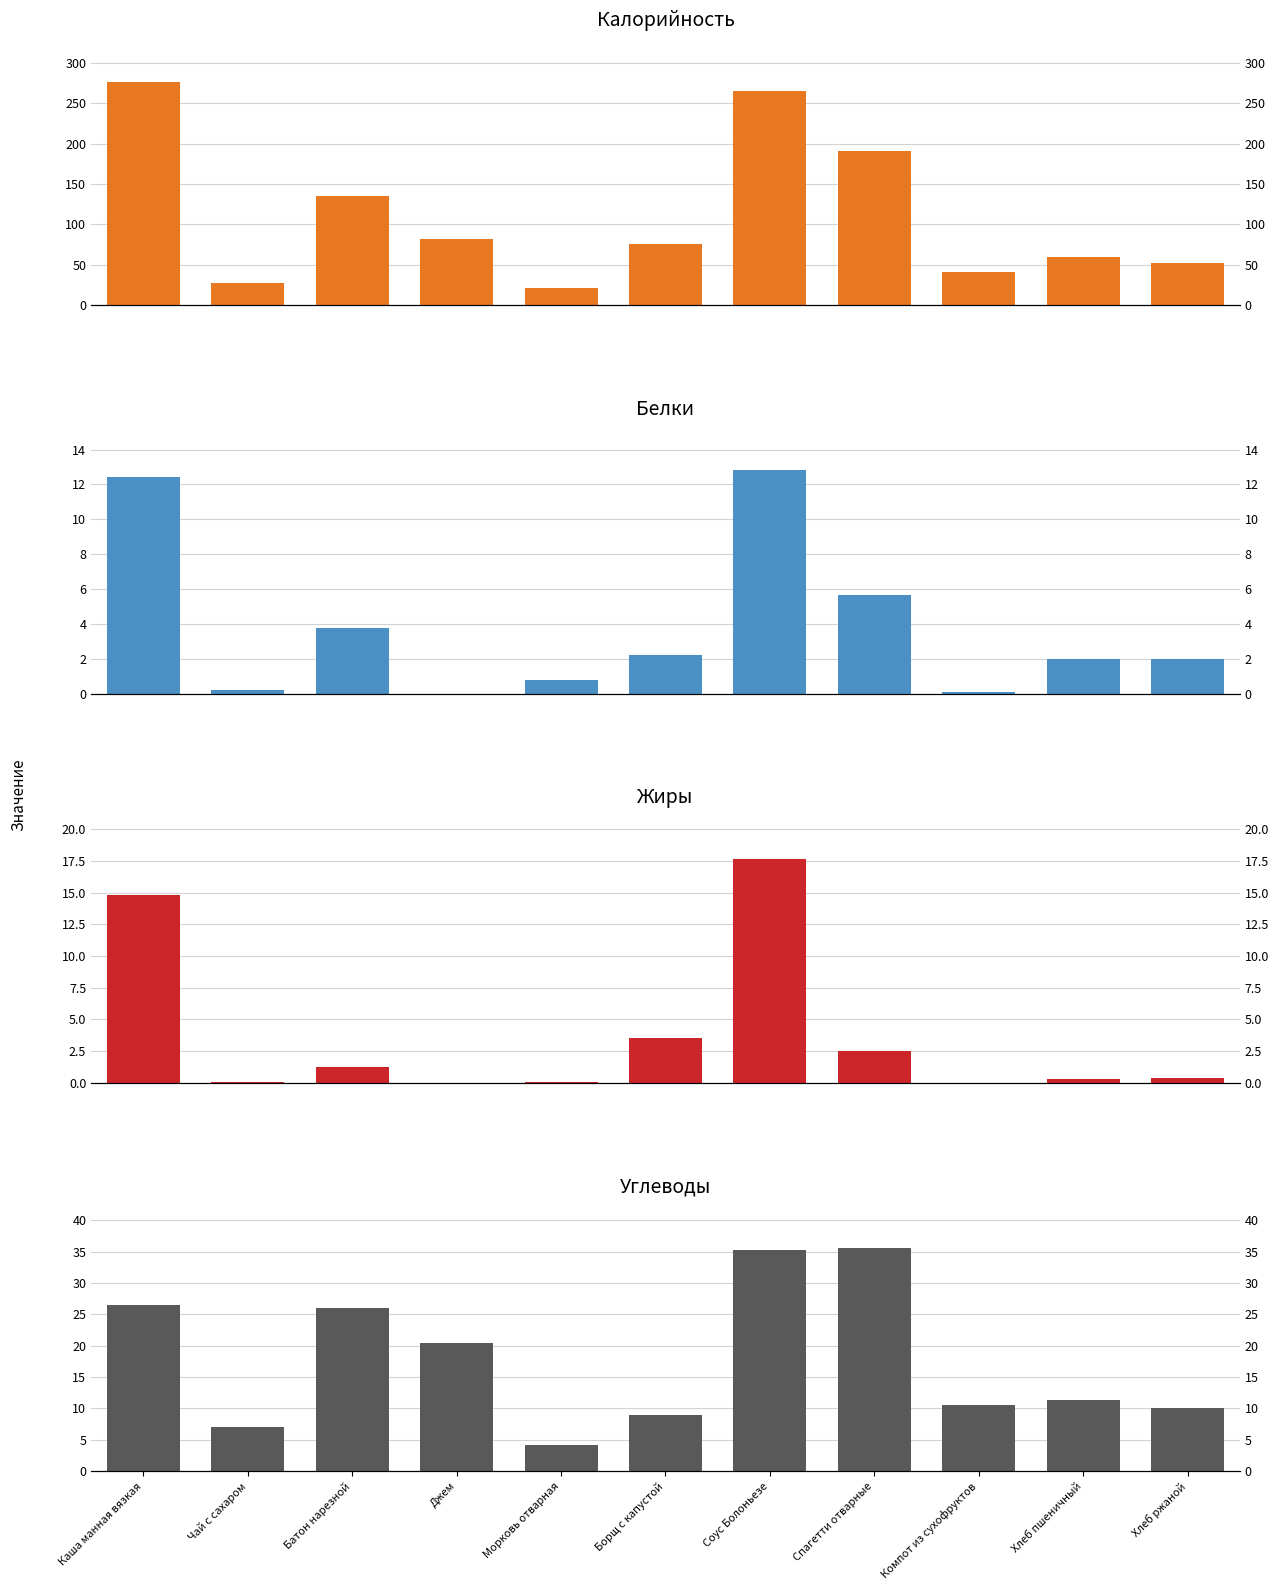

Is the value of Калорийность at Хлеб ржаной greater than the value of Белки at Хлеб пшеничный?

Yes